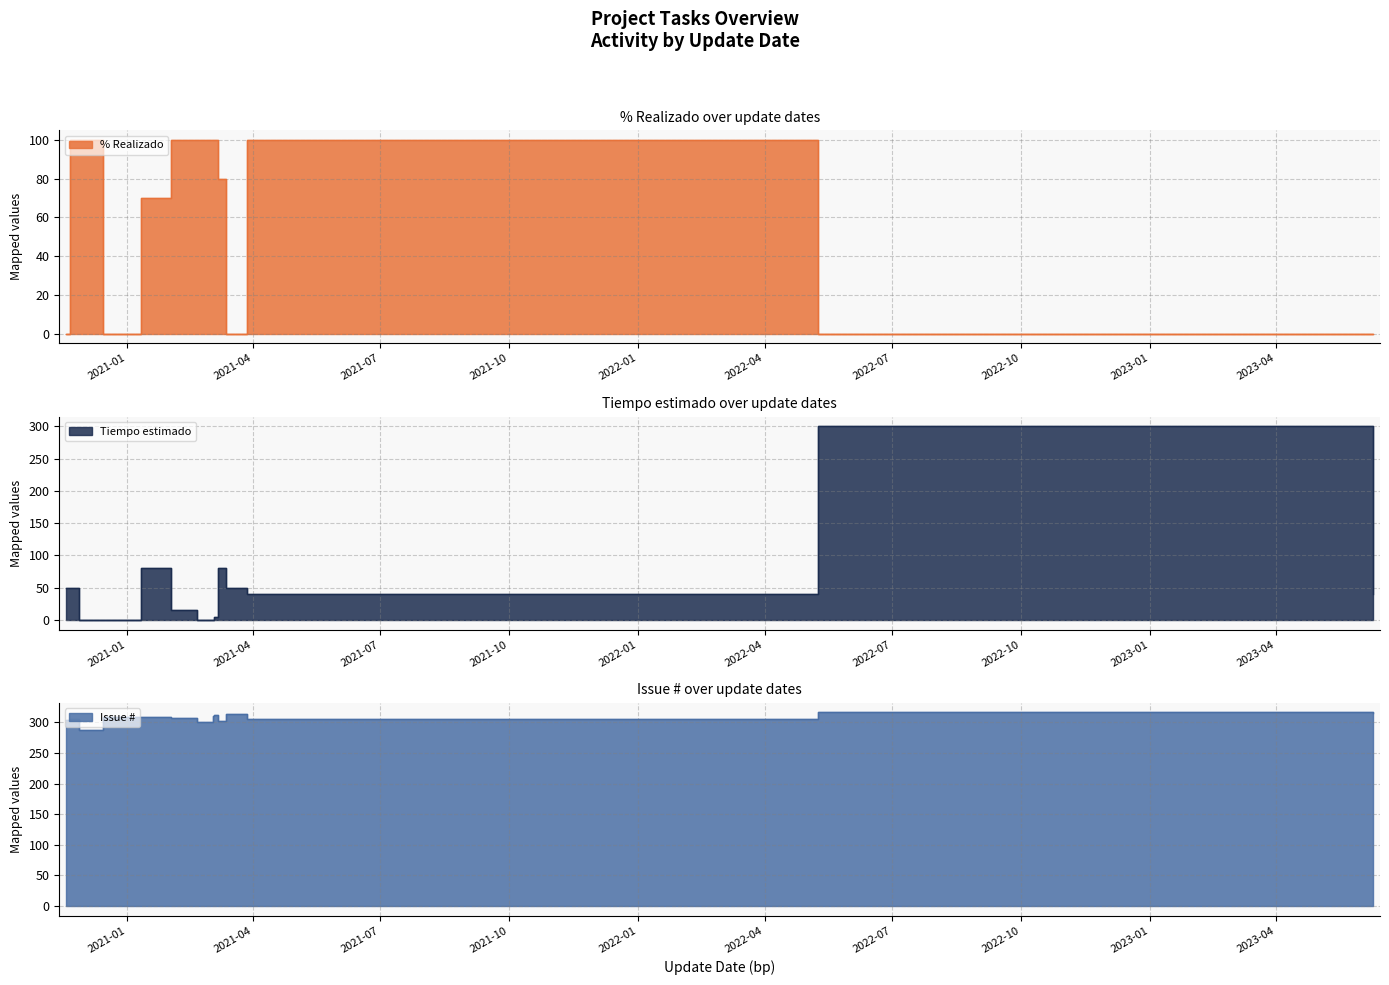

Does the chart display data point markers on the line(s)?

No